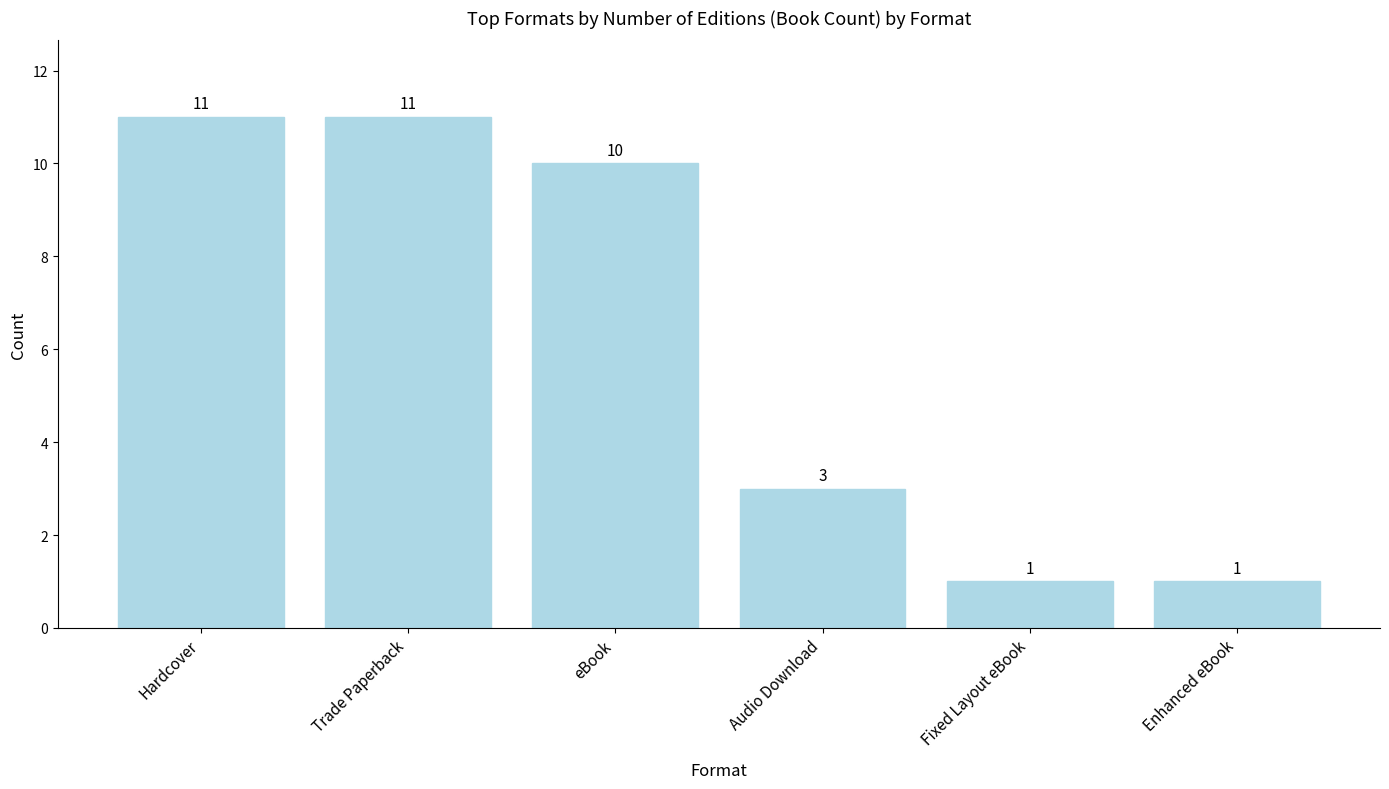

What is the average value?

6